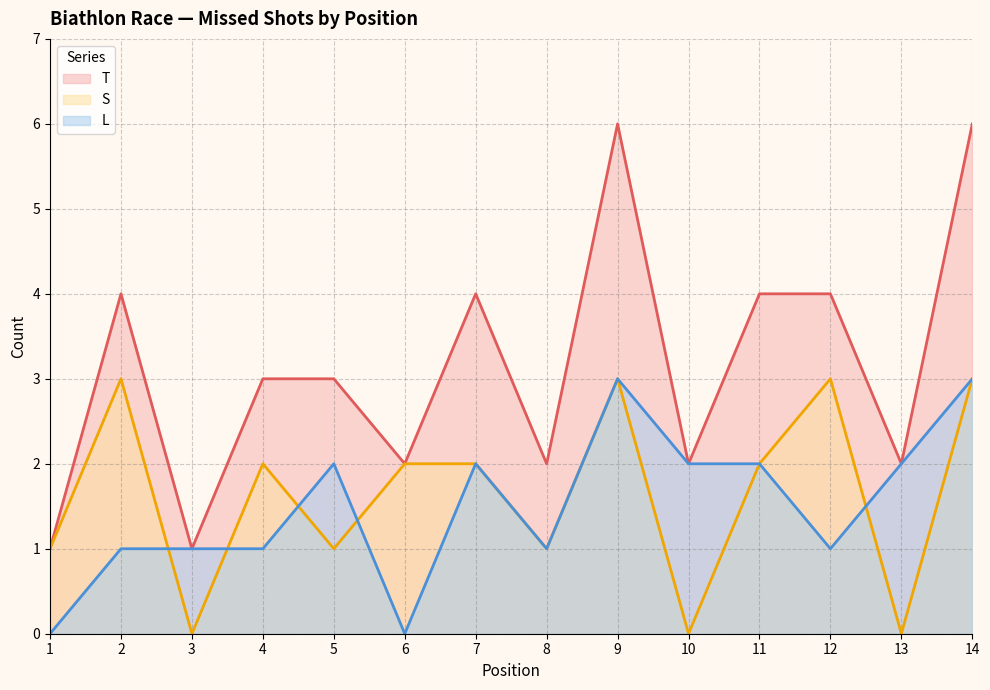

What is the value of the L point at the 11th from the left?

2